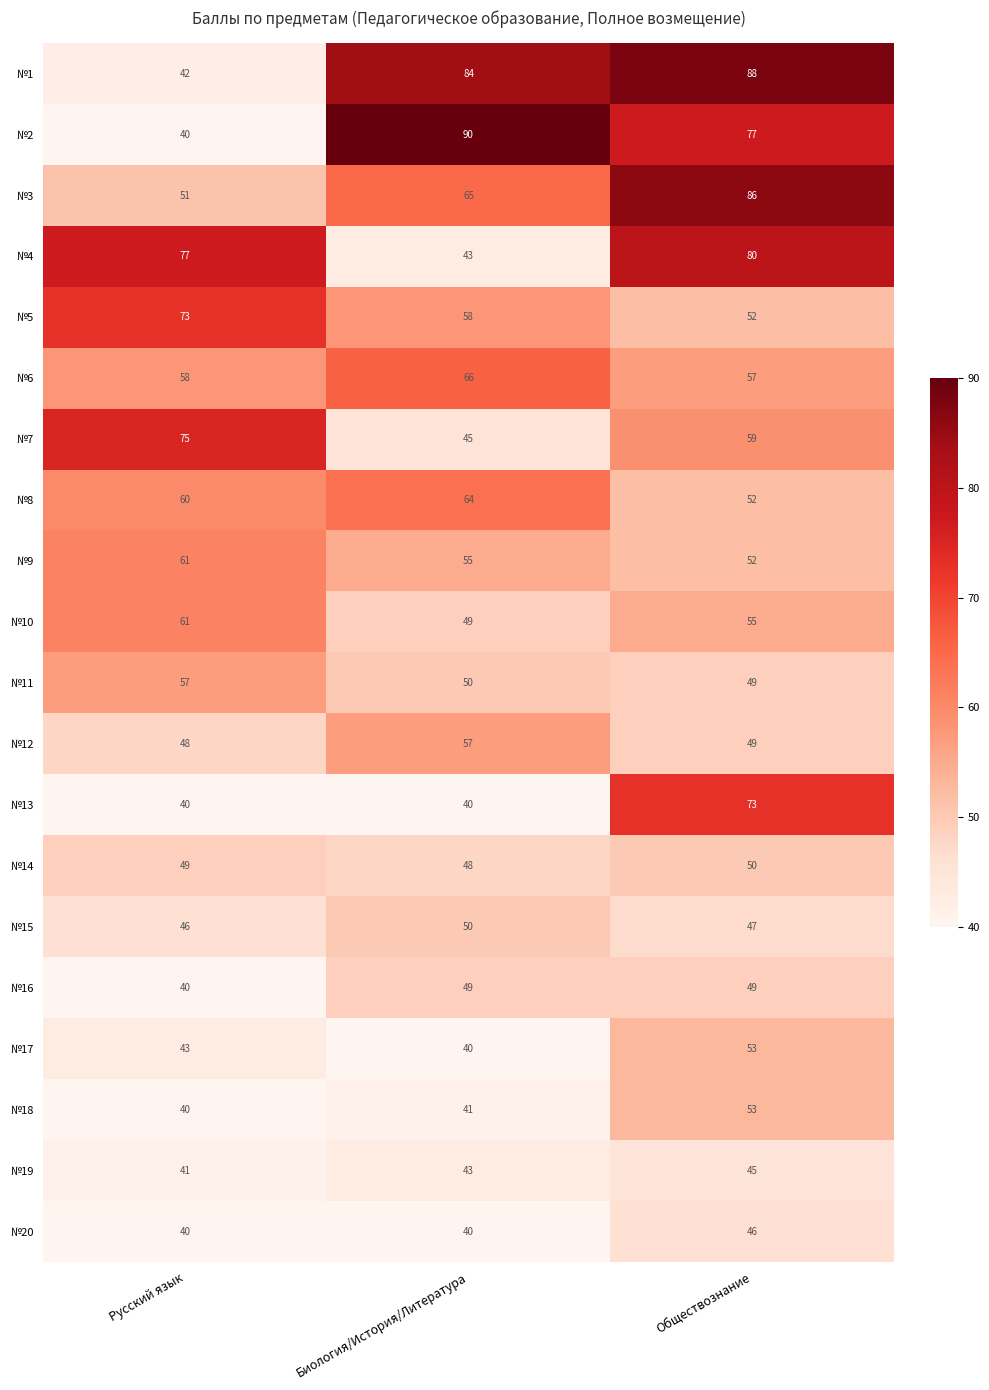

What is the minimum value for №12?

48